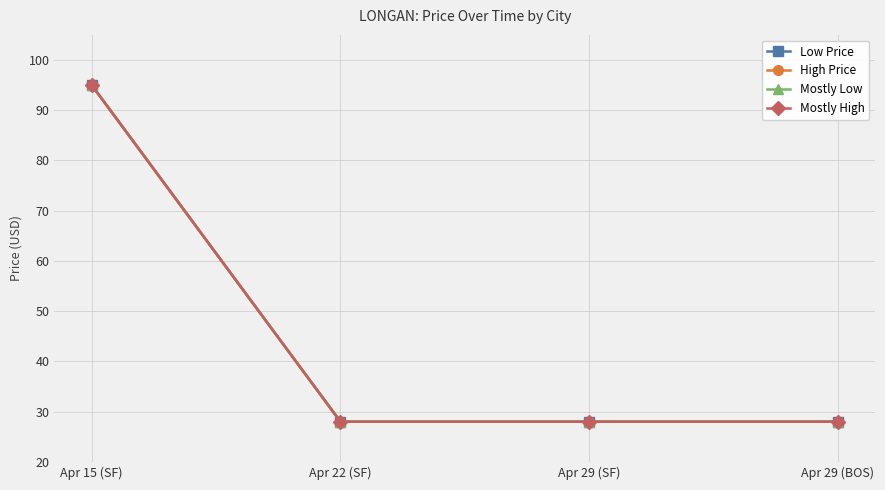

Reading right to left, list all the values displayed in this chart.

Low Price: Apr 29 (BOS)=28	Apr 29 (SF)=28	Apr 22 (SF)=28	Apr 15 (SF)=95
High Price: Apr 29 (BOS)=28	Apr 29 (SF)=28	Apr 22 (SF)=28	Apr 15 (SF)=95
Mostly Low: Apr 29 (BOS)=28	Apr 29 (SF)=28	Apr 22 (SF)=28	Apr 15 (SF)=95
Mostly High: Apr 29 (BOS)=28	Apr 29 (SF)=28	Apr 22 (SF)=28	Apr 15 (SF)=95